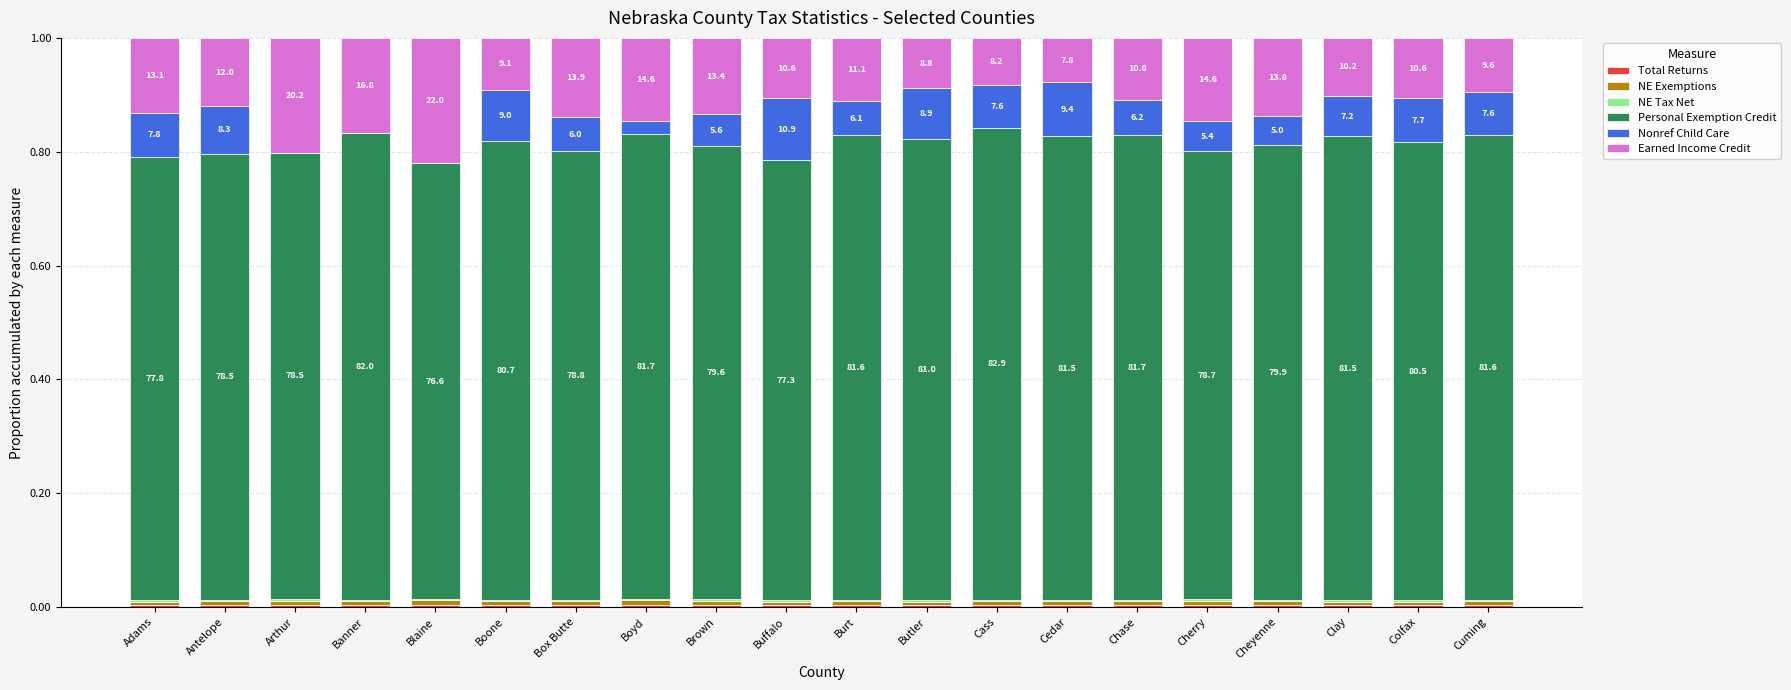

What position from the right is Buffalo?

11